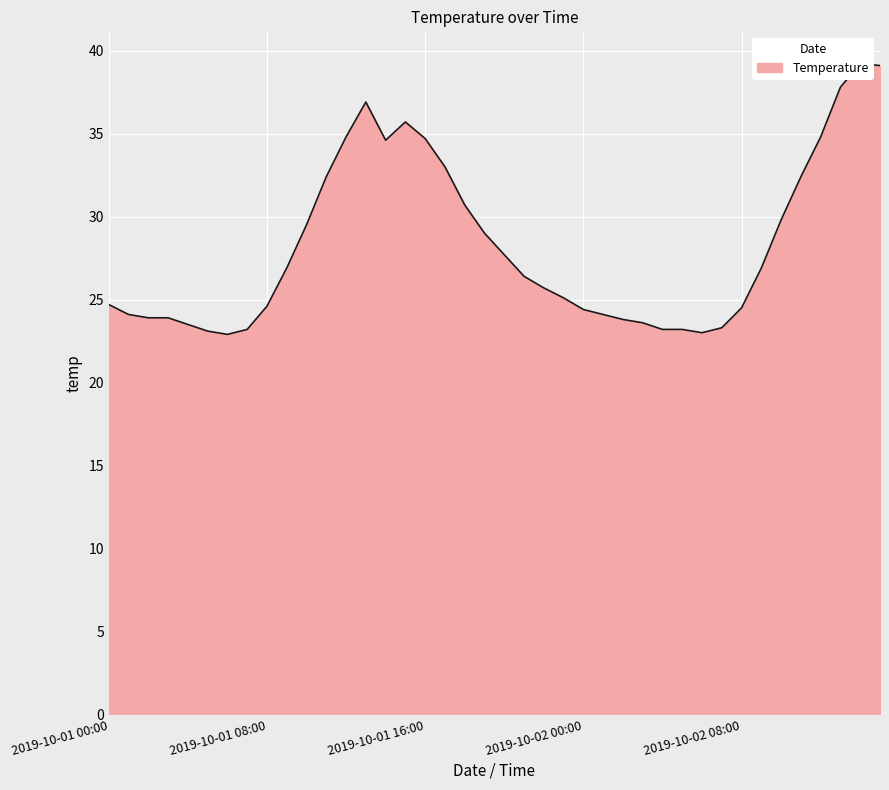

List the labels in order of value, smallest first.

2019-10-01 06:00, 2019-10-02 06:00, 2019-10-01 05:00, 2019-10-01 07:00, 2019-10-02 04:00, 2019-10-02 05:00, 2019-10-02 07:00, 2019-10-01 04:00, 2019-10-02 03:00, 2019-10-02 02:00, 2019-10-01 02:00, 2019-10-01 03:00, 2019-10-01 01:00, 2019-10-02 01:00, 2019-10-02 00:00, 2019-10-02 08:00, 2019-10-01 08:00, 2019-10-01 00:00, 2019-10-01 23:00, 2019-10-01 22:00, 2019-10-01 21:00, 2019-10-01 09:00, 2019-10-02 09:00, 2019-10-01 20:00, 2019-10-01 19:00, 2019-10-01 10:00, 2019-10-02 10:00, 2019-10-01 18:00, 2019-10-01 11:00, 2019-10-02 11:00, 2019-10-01 17:00, 2019-10-01 14:00, 2019-10-01 16:00, 2019-10-01 12:00, 2019-10-02 12:00, 2019-10-01 15:00, 2019-10-01 13:00, 2019-10-02 13:00, 2019-10-02 15:00, 2019-10-02 14:00